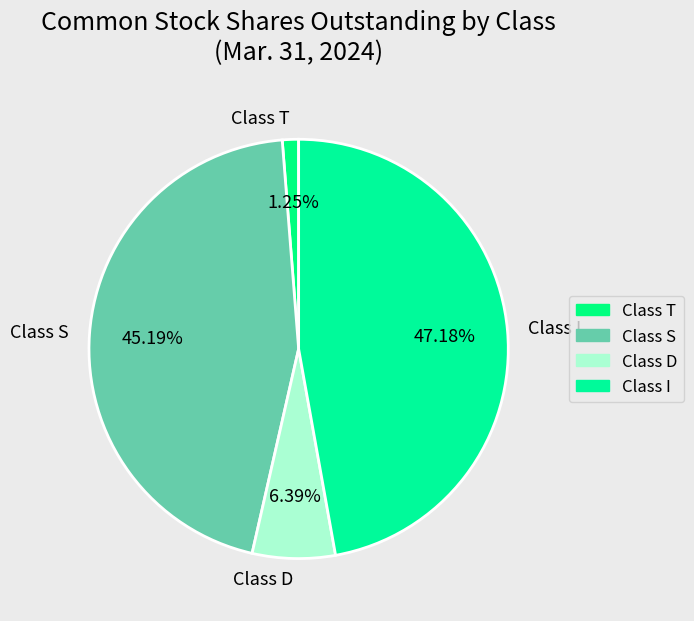

What percentage do Class I and Class D together represent?

53.6%